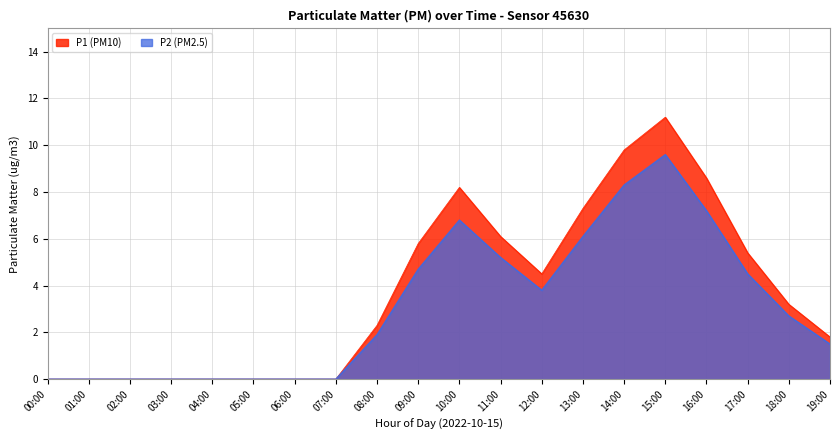

What is the sum of all P1 values?

74.2